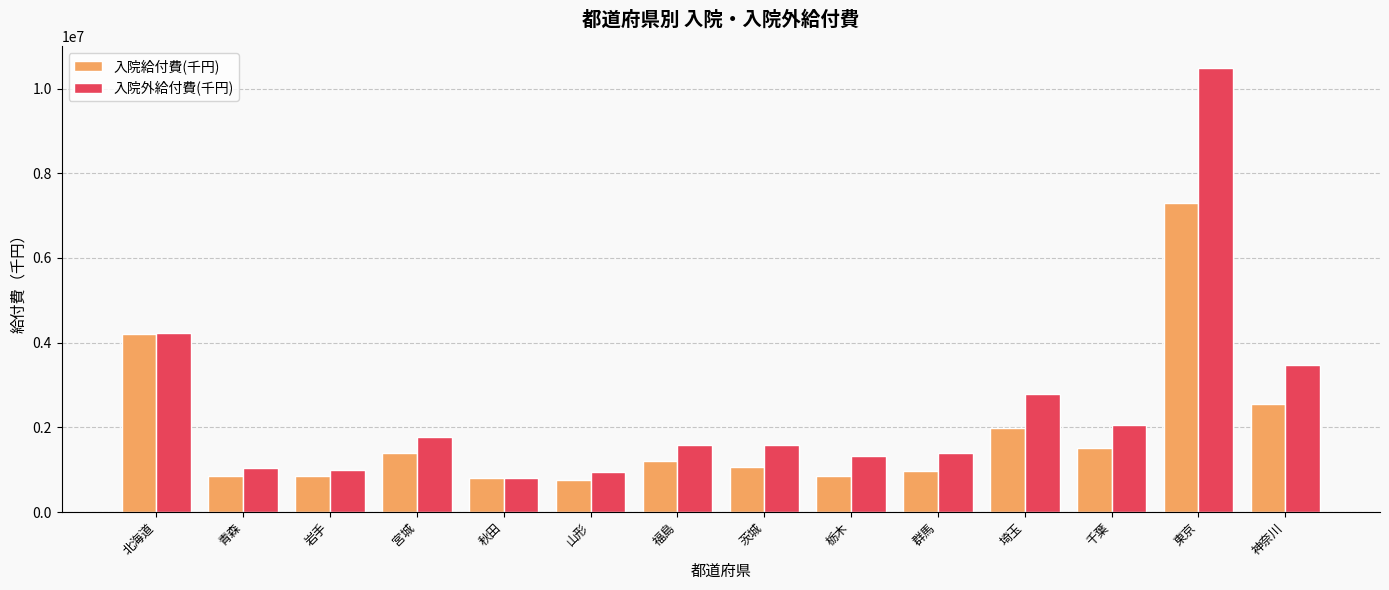

What is the sum of the 入院外給付費(千円) values at 福島 and 茨城?

3158871.9